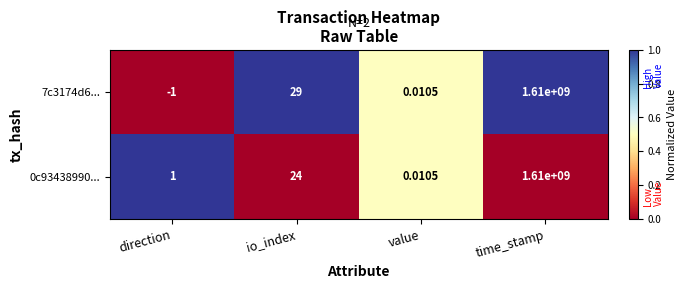

Which category has the lowest value across all series?

direction